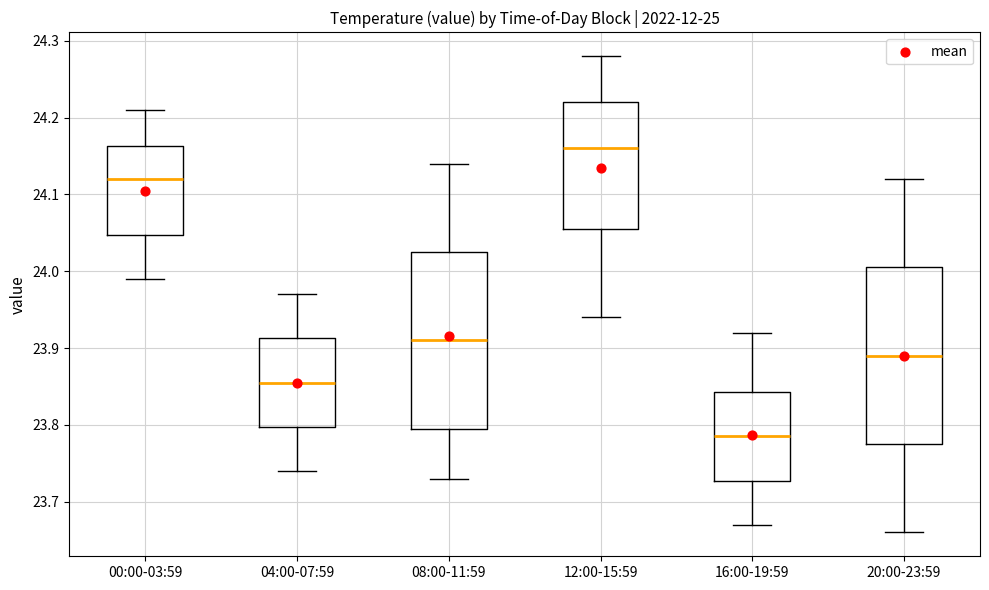

Reading left to right, read every box against the y-axis: the position of its median line, the range the box covers, and the ends of its whiskers. The values are not printed on the chart, so give them approximately, as read against the axis.

00:00-03:59: median 24.12, box 24.05 to 24.16, whiskers 23.99 to 24.21
04:00-07:59: median 23.86, box 23.80 to 23.91, whiskers 23.74 to 23.97
08:00-11:59: median 23.91, box 23.80 to 24.03, whiskers 23.73 to 24.14
12:00-15:59: median 24.16, box 24.06 to 24.22, whiskers 23.94 to 24.28
16:00-19:59: median 23.79, box 23.73 to 23.84, whiskers 23.67 to 23.92
20:00-23:59: median 23.89, box 23.78 to 24.01, whiskers 23.66 to 24.12